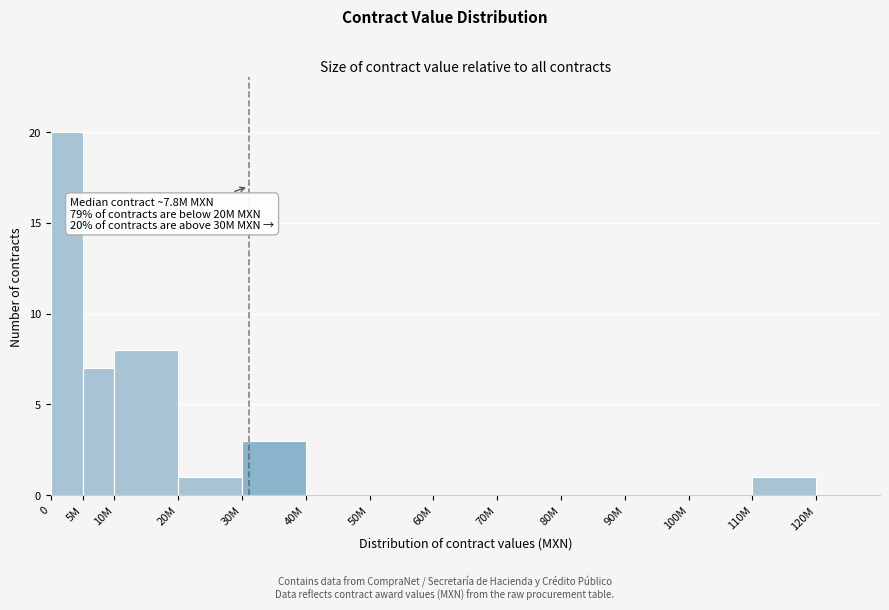

Reading left to right, extract all data points from this chart.

0=20	5M=7	10M=8	20M=1	30M=3	40M=0	50M=0	60M=0	70M=0	80M=0	90M=0	100M=0	110M=1	120M=0